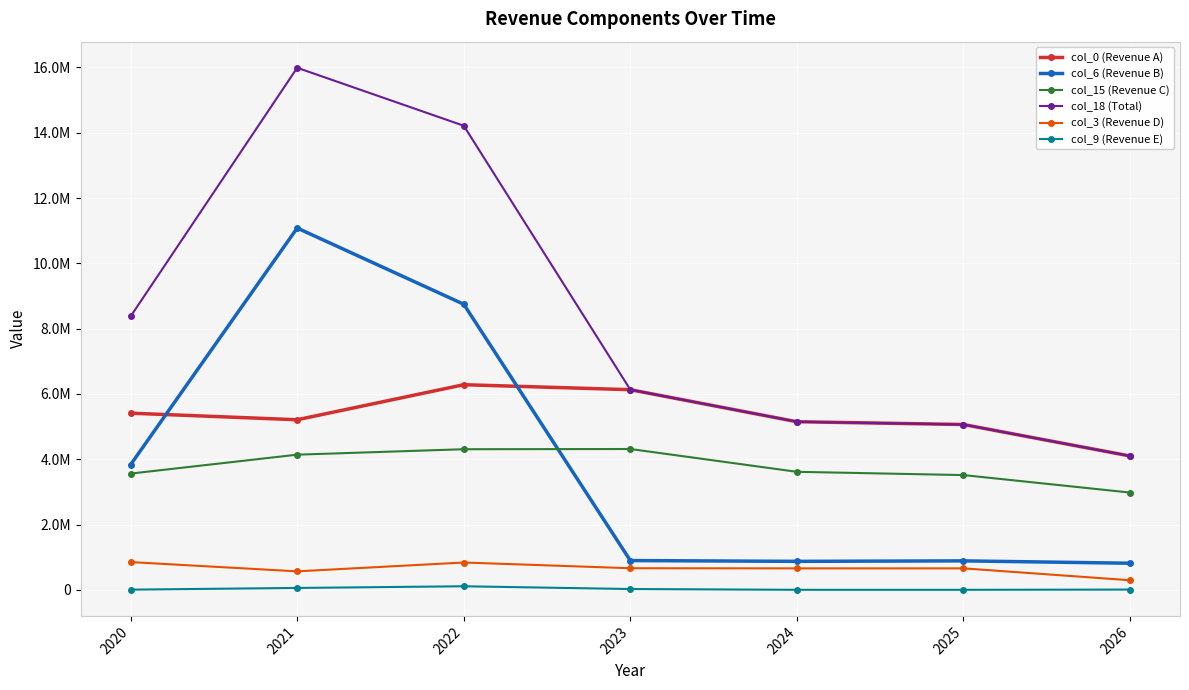

What are all the series names shown in the legend?

col_0 (Revenue A), col_6 (Revenue B), col_15 (Revenue C), col_18 (Total), col_3 (Revenue D), col_9 (Revenue E)